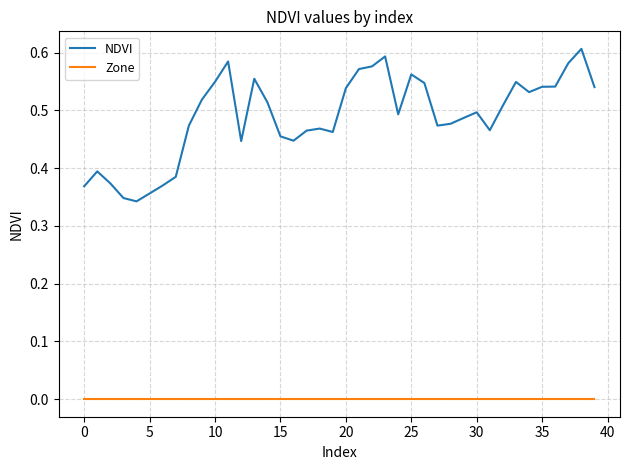

Which series has the largest range (max minus min)?

NDVI